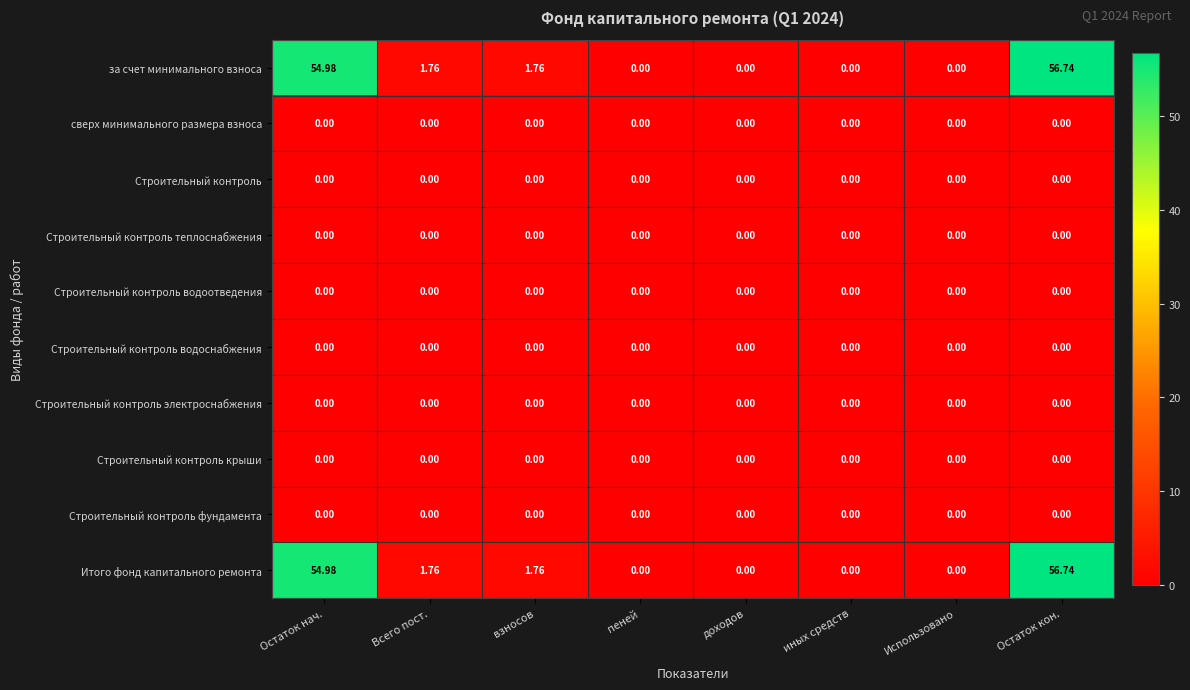

Is the value of за счет минимального взноса at Остаток нач. greater than the value of Строительный контроль электроснабжения at пеней?

Yes